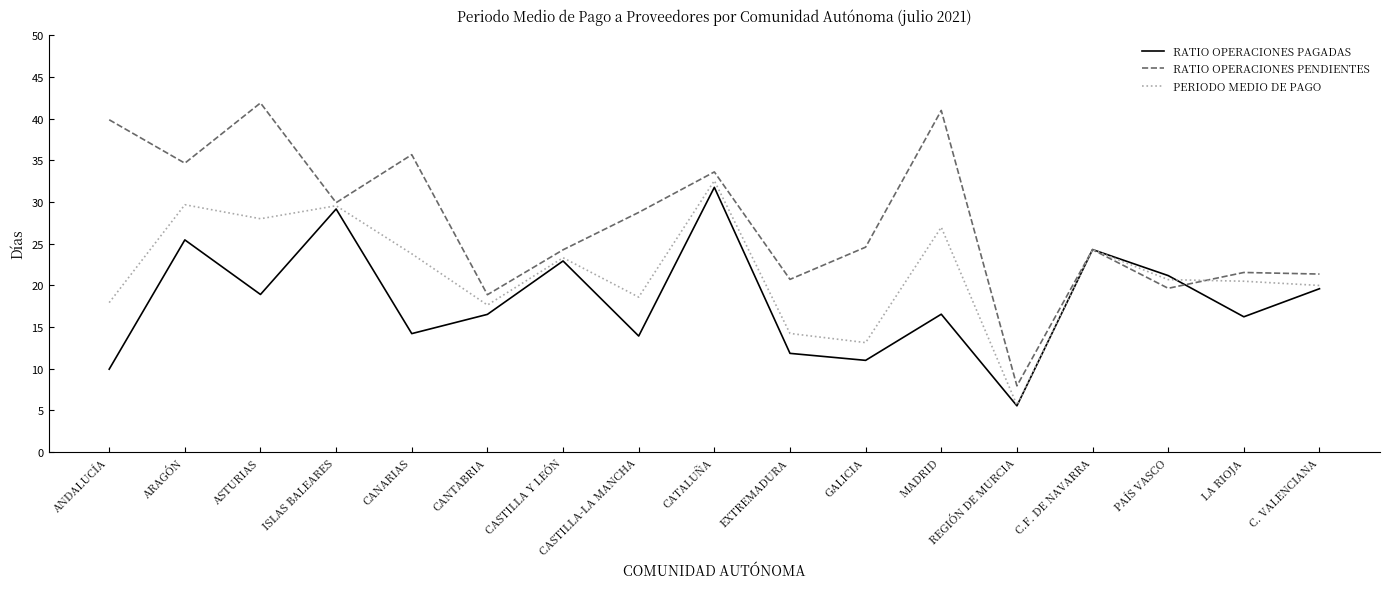

True or false: RATIO OPERACIONES PENDIENTES has more than 0 points higher than both neighbors.

True